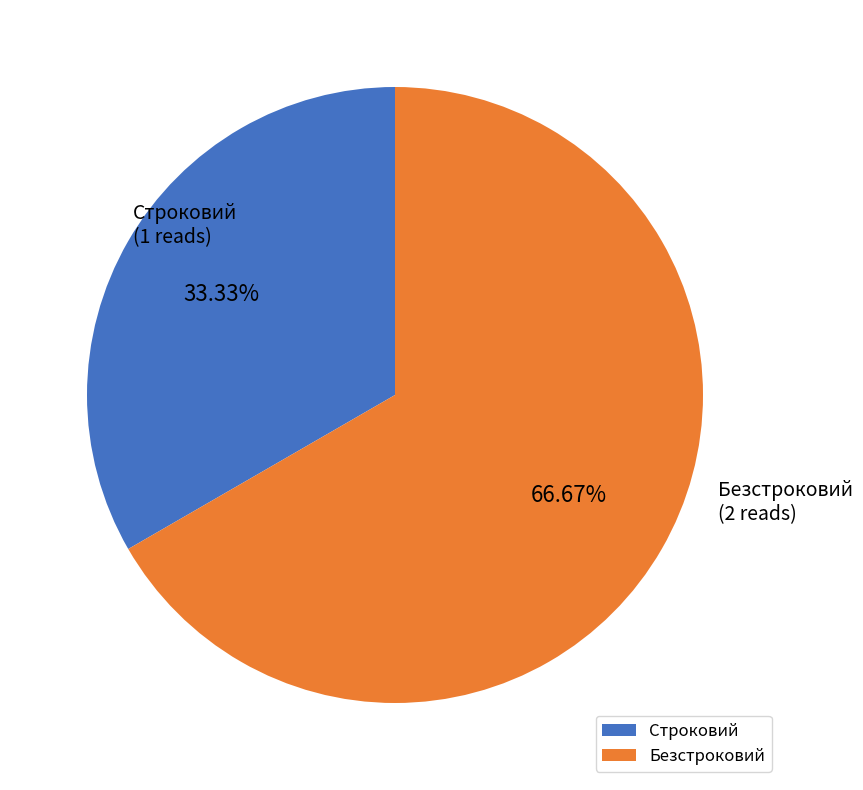

To the nearest percent, what is the difference between the largest and smallest slice percentages?

33%